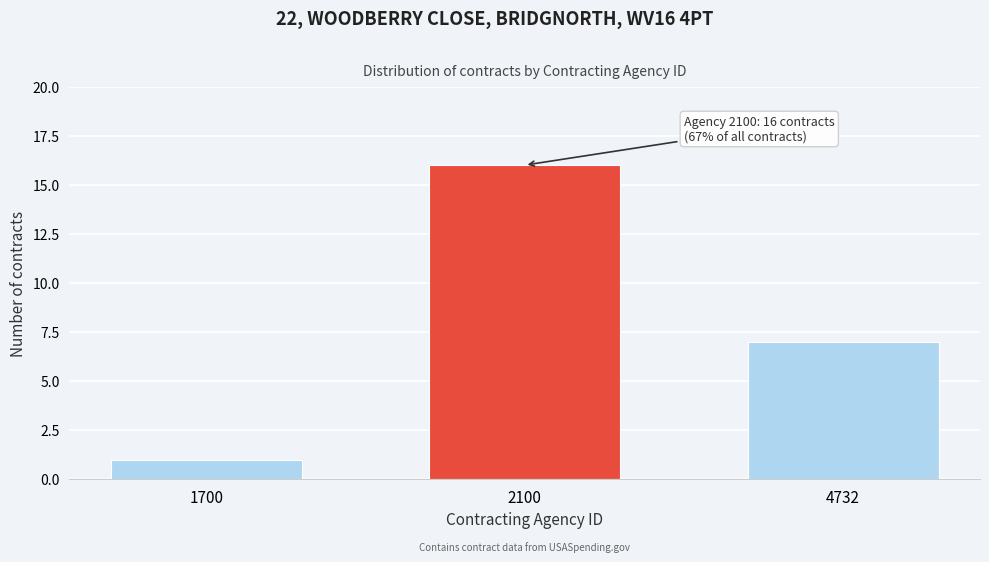

Reading left to right, list all the values displayed in this chart.

1700=1	2100=16	4732=7